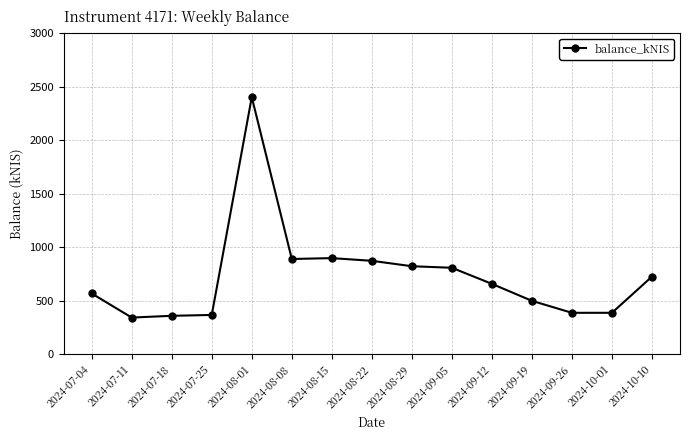

What is the sum of the values at 2024-10-10 and 2024-08-01?

3124.9